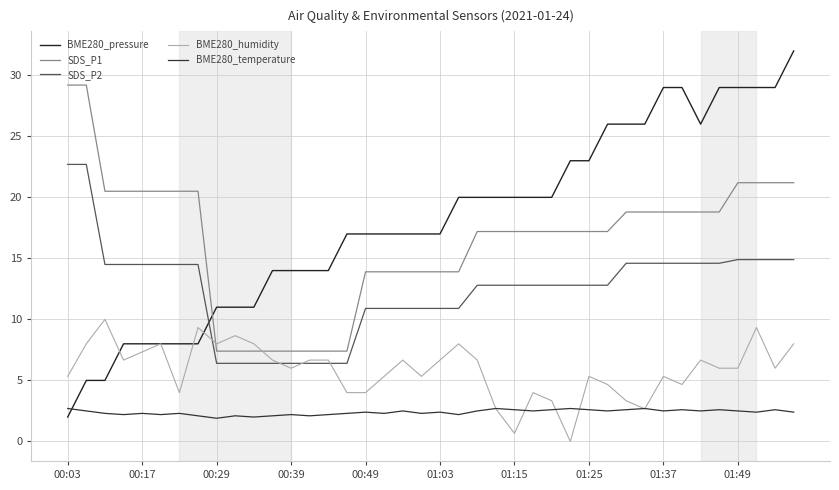

What is the label of the 38th point from the left?

37